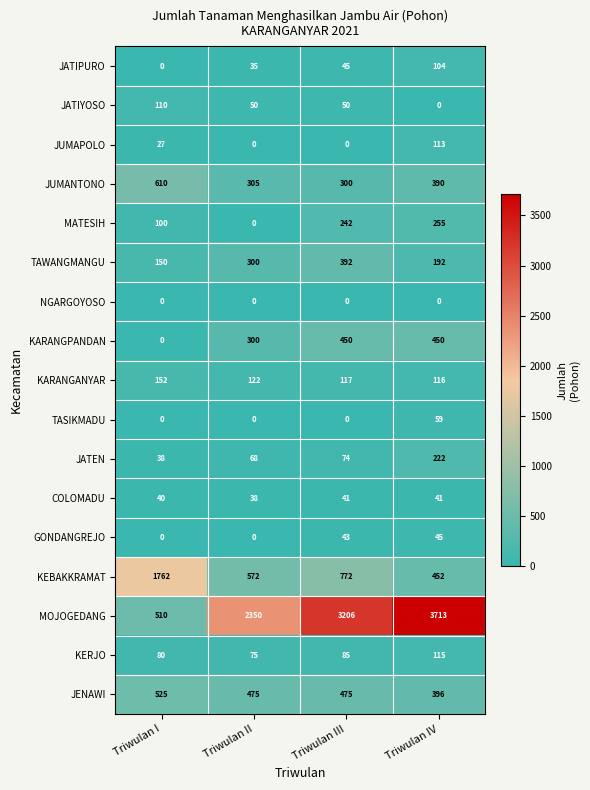

What is the difference between the maximum and minimum values in the KARANGANYAR series?

36